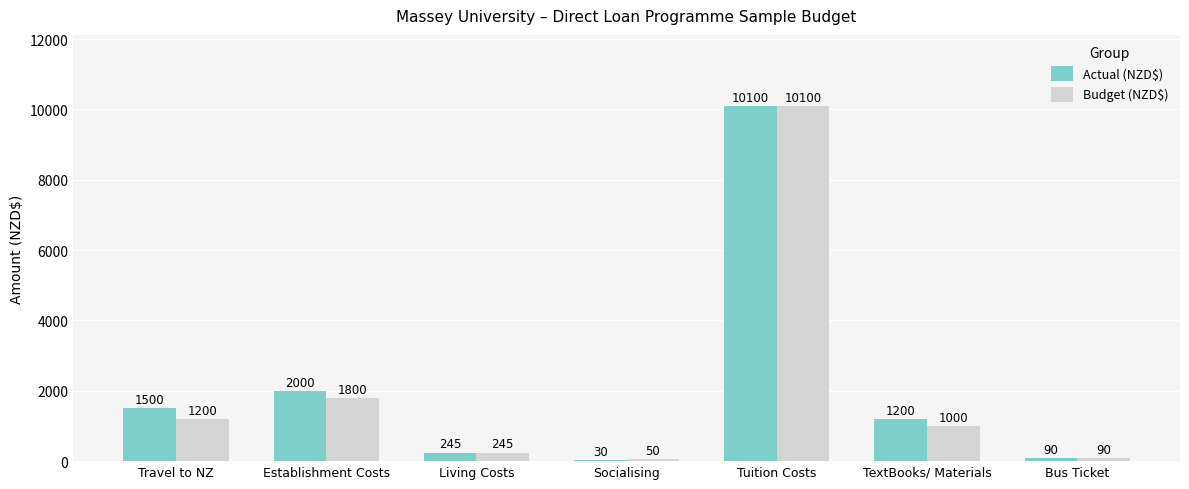

How many series are shown in this chart?

2